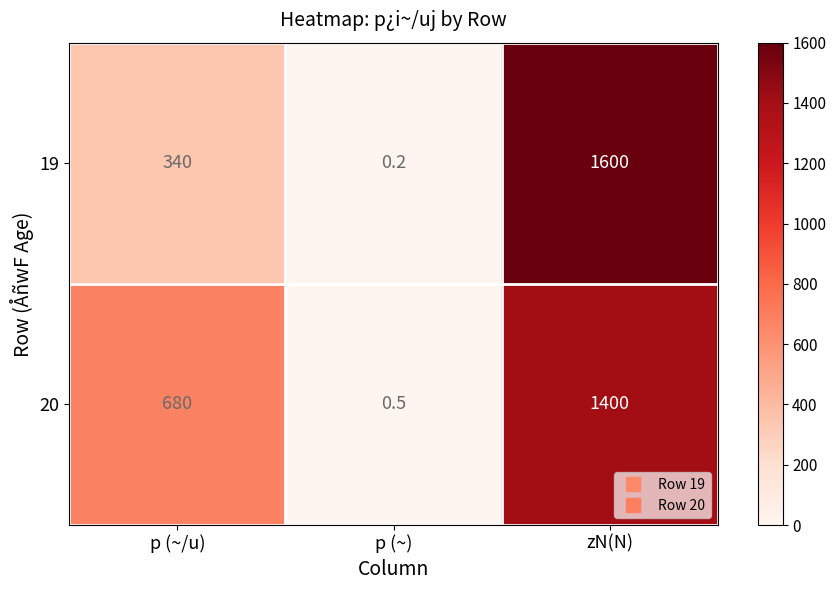

Which label corresponds to the smallest value in the chart?

p (~)